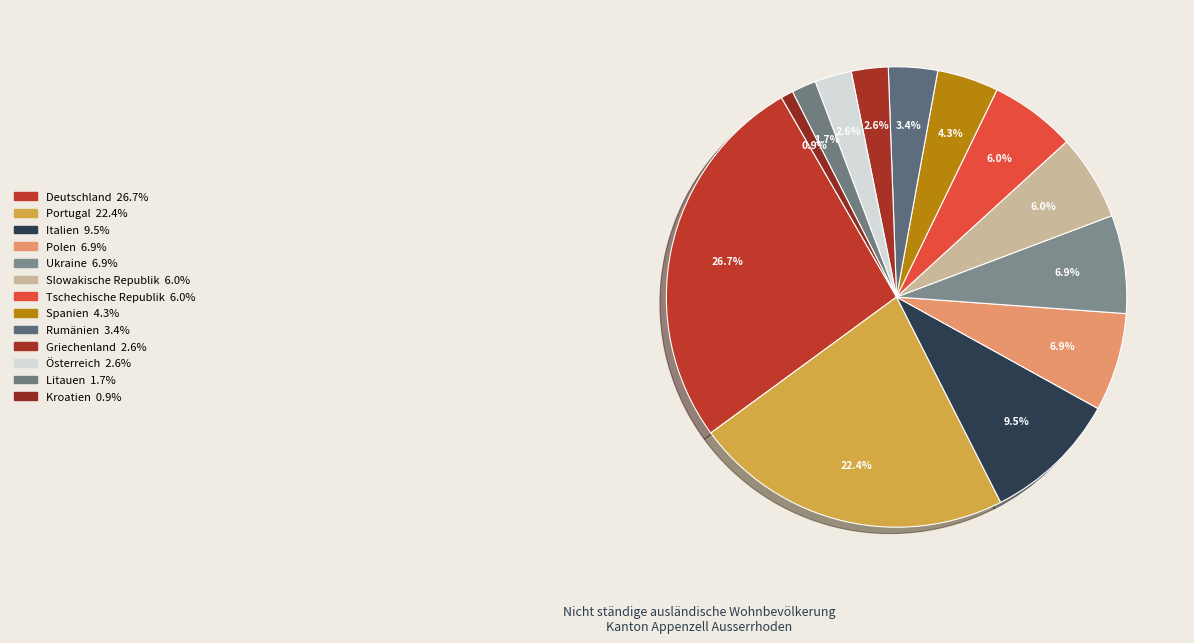

Count the number of slices in the pie.

13